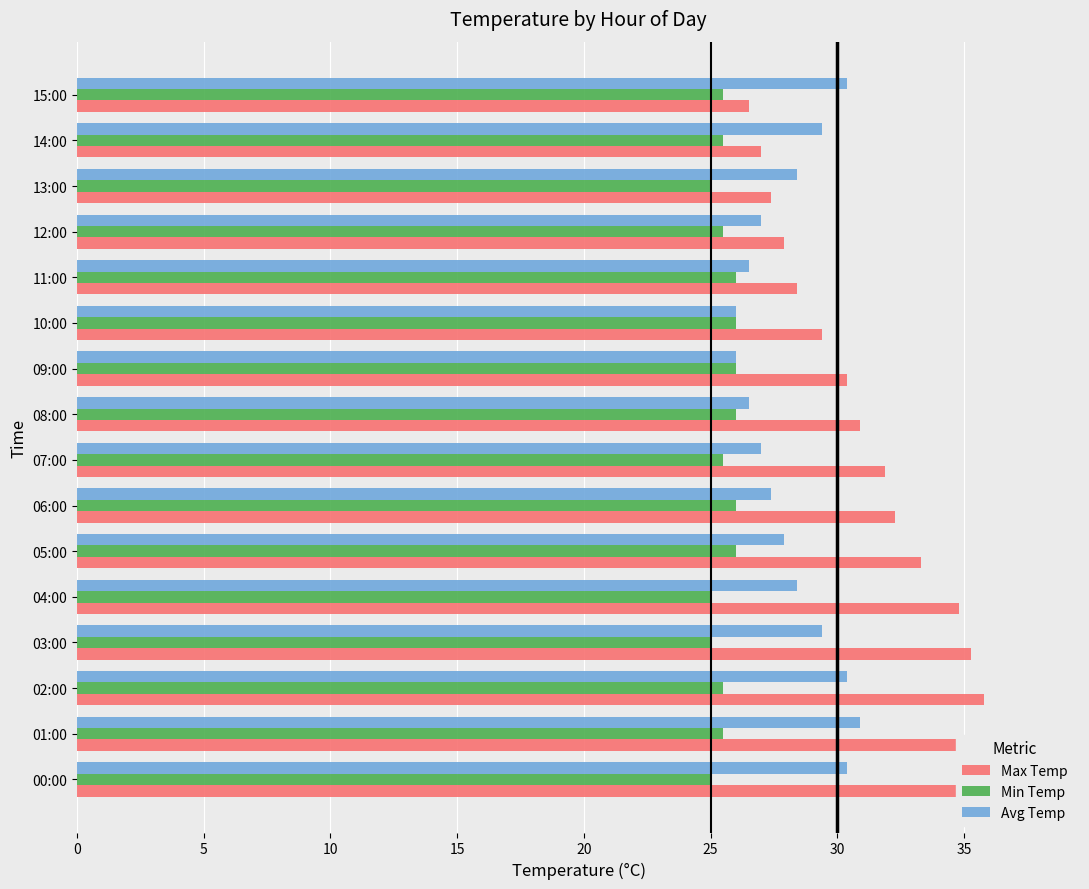

Reading left to right, list all the values displayed in this chart.

Max Temp: 37.7	36.8	35.8	35.3	34.8	33.3	32.3	31.9	30.9	30.4	29.4	28.4	27.9	27.4	27.0	26.5
Min Temp: 25.0	25.5	25.5	25.0	25.0	26.0	26.0	25.5	26.0	26.0	26.0	26.0	25.5	25.0	25.5	25.5
Avg Temp: 30.4	30.9	30.4	29.4	28.4	27.9	27.4	27.0	26.5	26.0	26.0	26.5	27.0	28.4	29.4	30.4